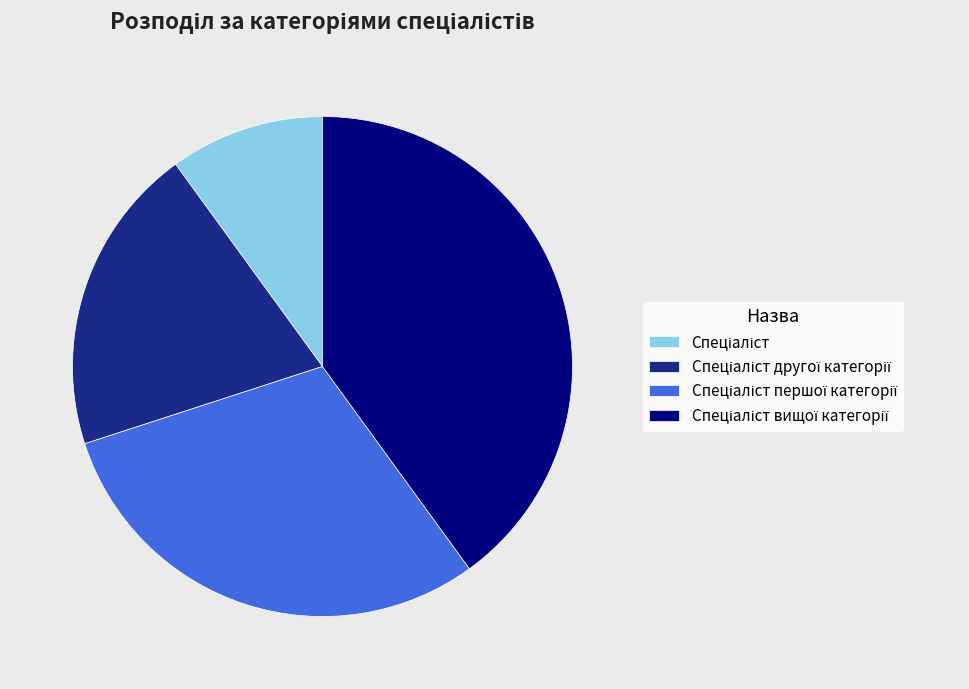

Is there any slice that represents more than half of the pie?

No